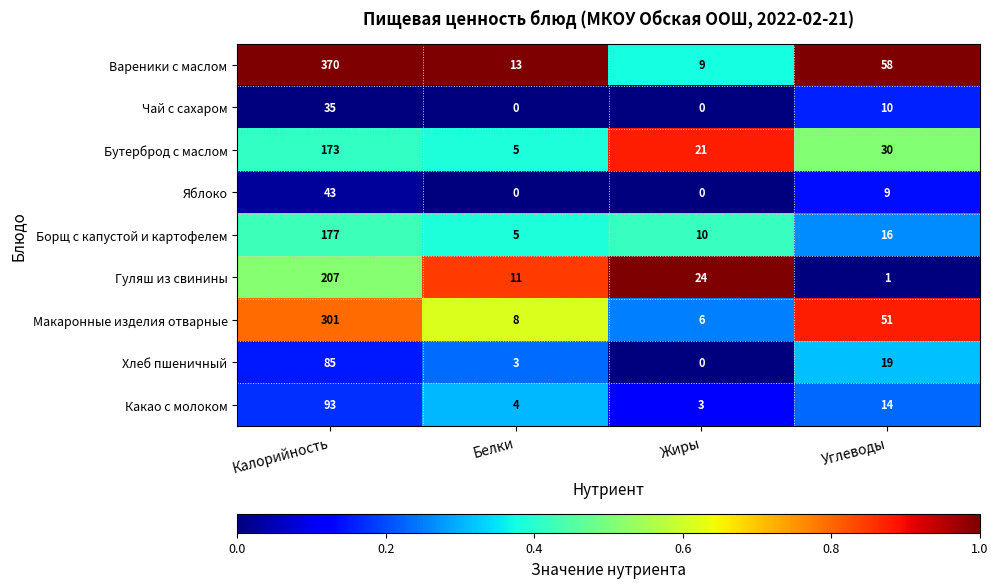

Is it true that Борщ с капустой и картофелем equals 7 at Белки?

False